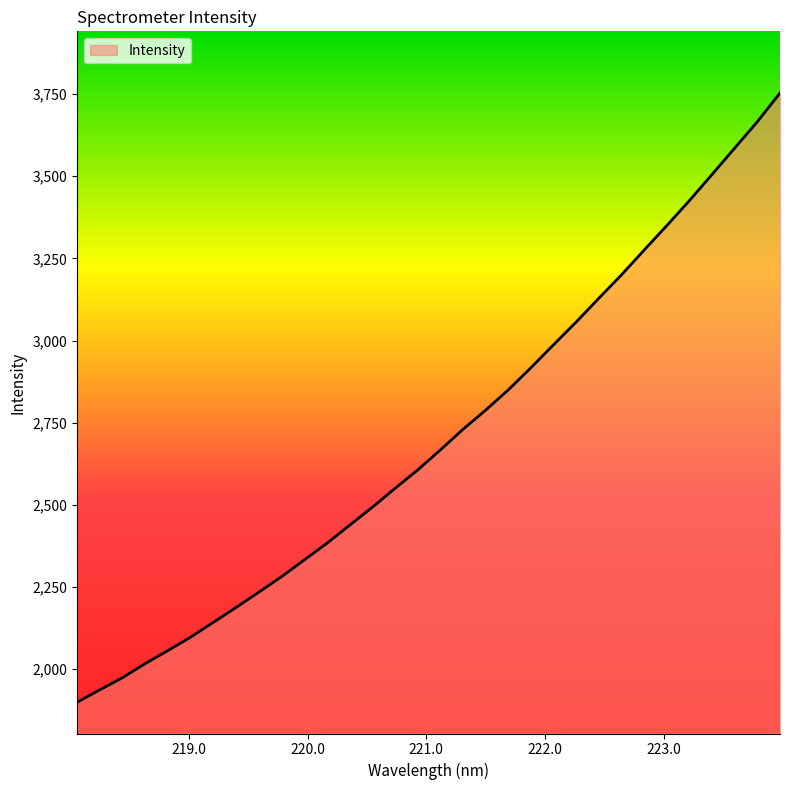

What is the minimum value shown in the chart?

1899.4